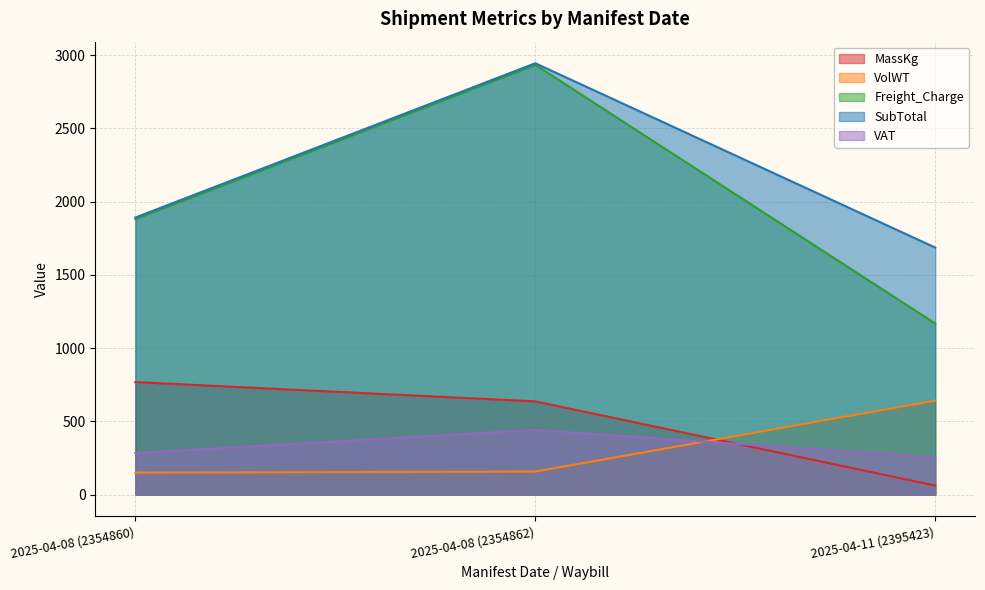

Which series has the largest total across all categories?

SubTotal